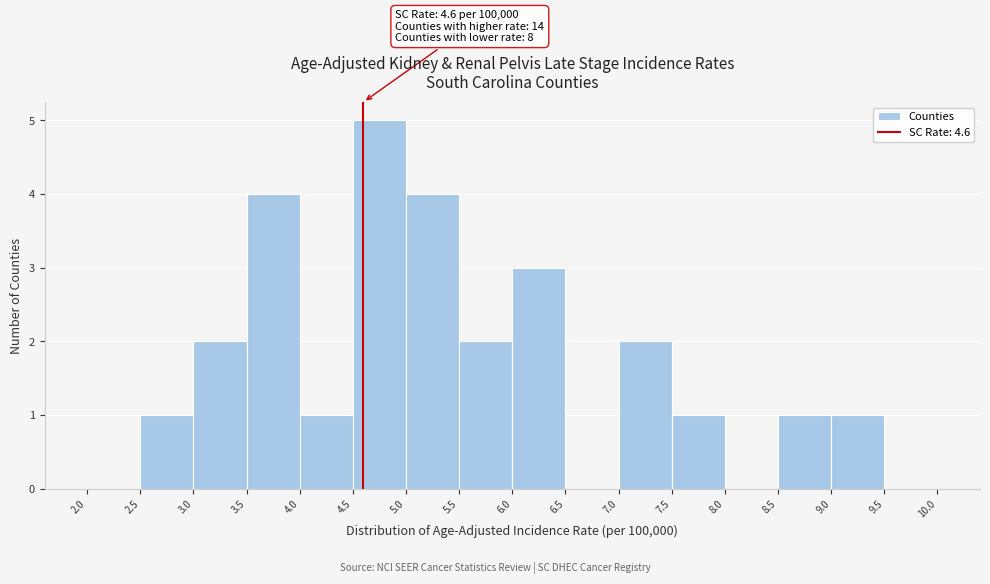

Over which range of the x-axis is the bar tallest?

4.5 to 5.0